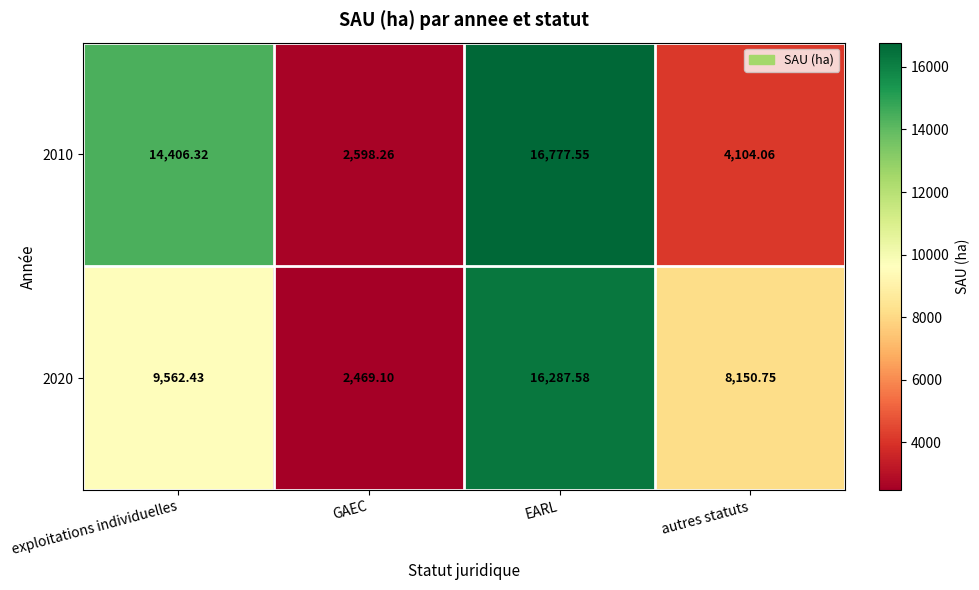

At which category does the chart reach its peak across all series?

EARL